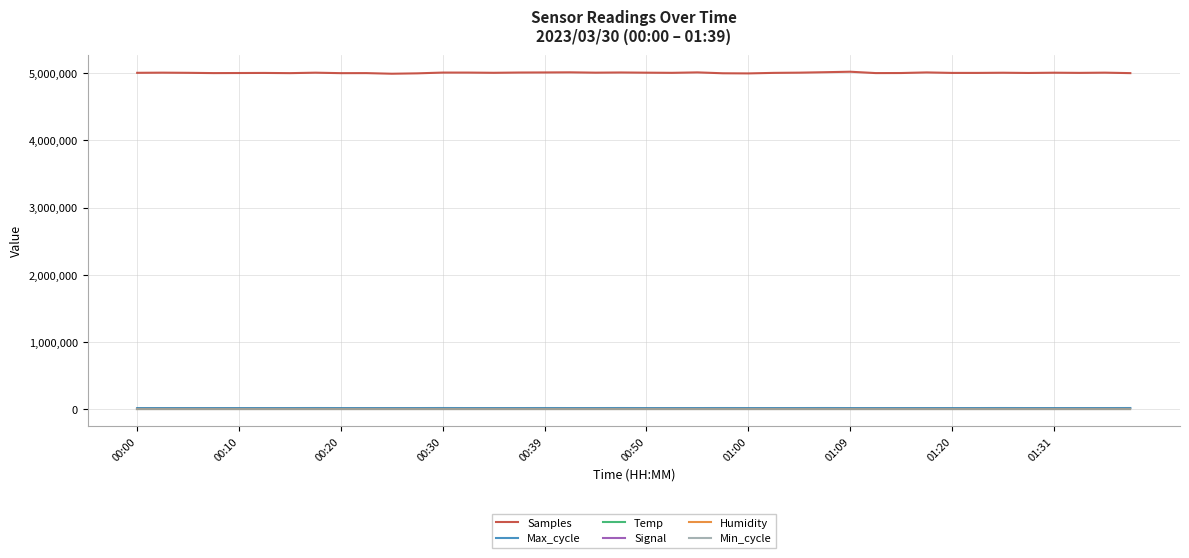

What is the maximum value for Humidity?

99.9